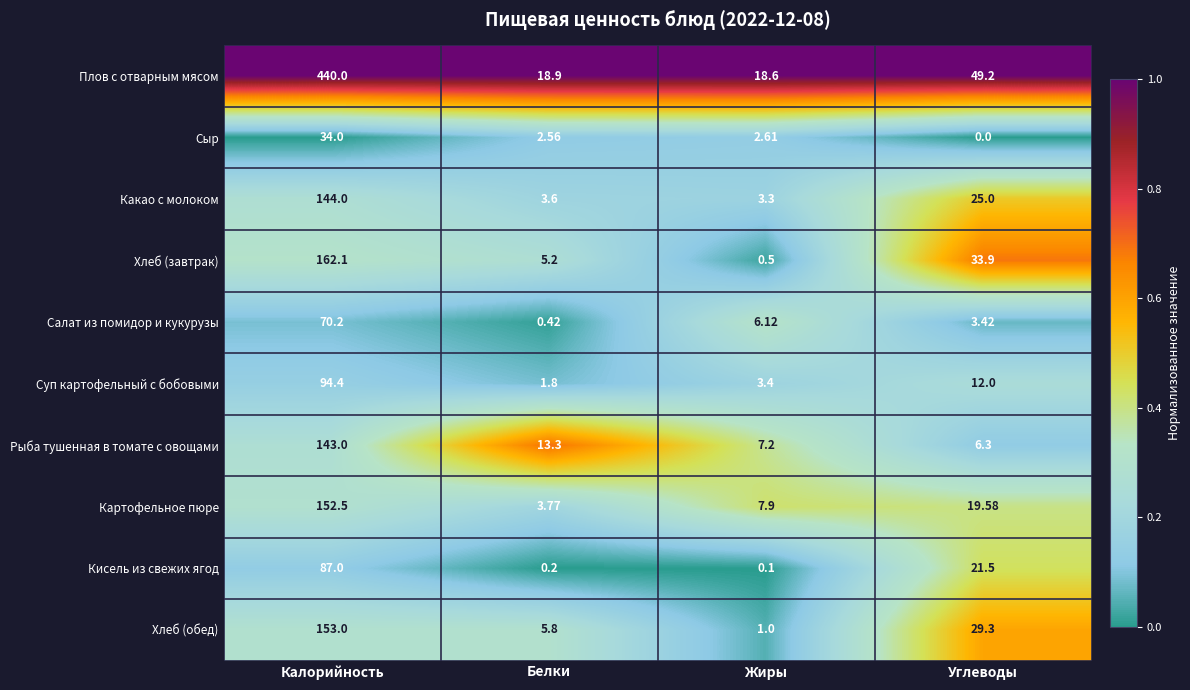

At which label does Хлеб (завтрак) reach its peak?

Калорийность